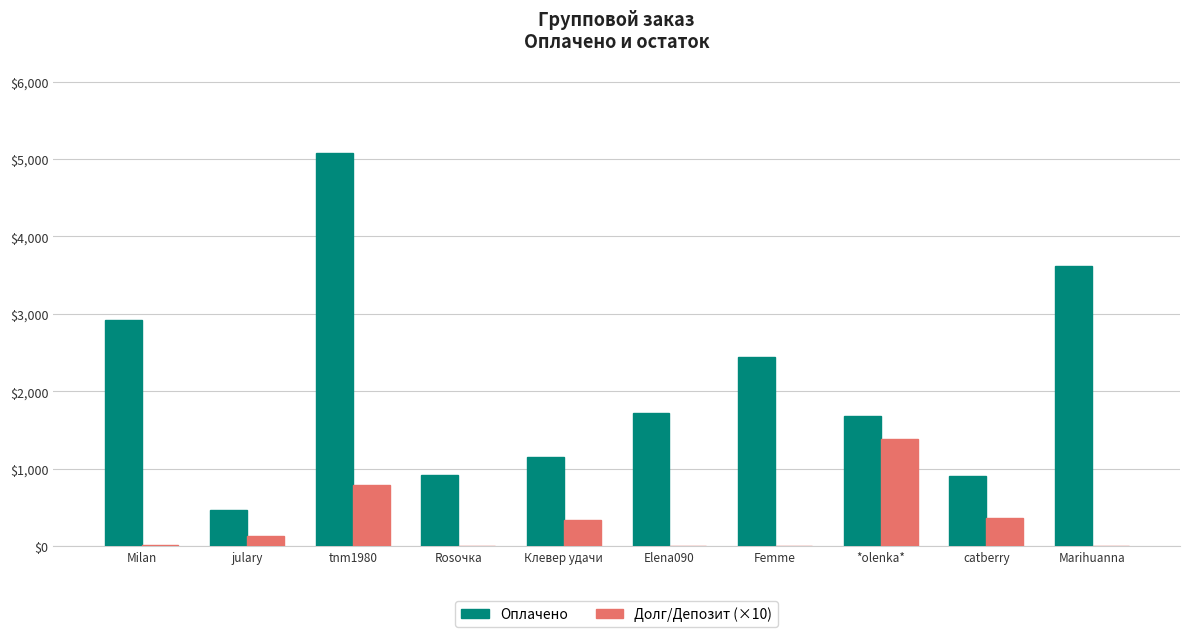

Between Rosочка and Marihuanna, which series saw the biggest shift?

Оплачено